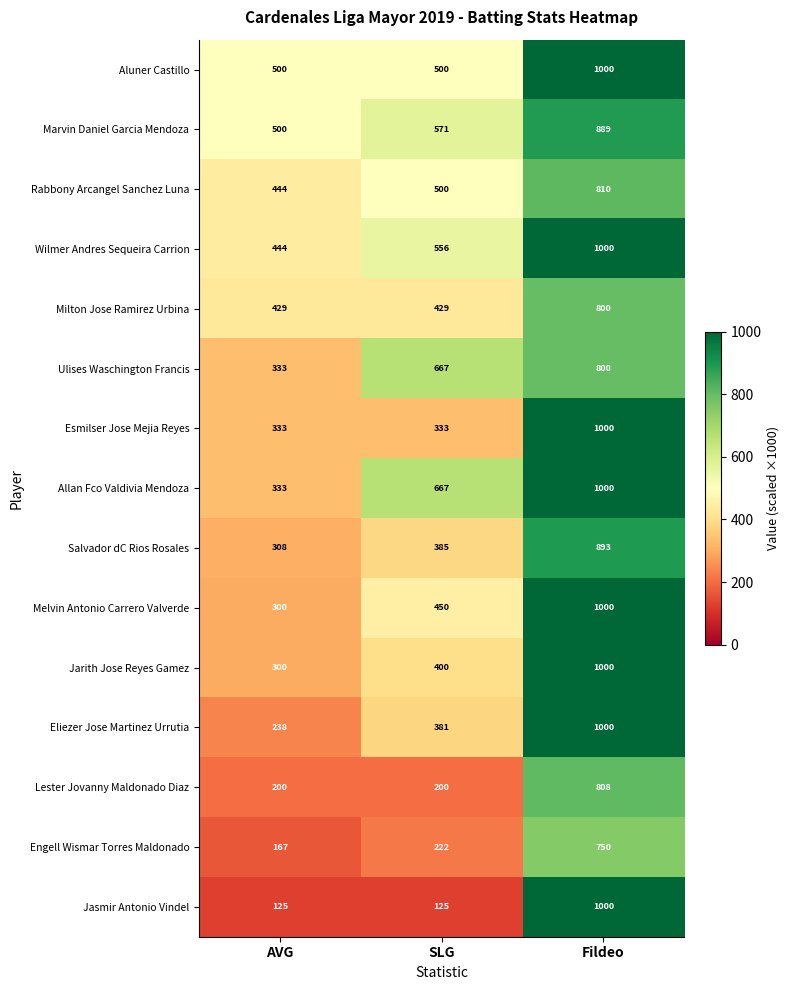

Is it true that Engell Wismar Torres Maldonado equals 222 at SLG?

True